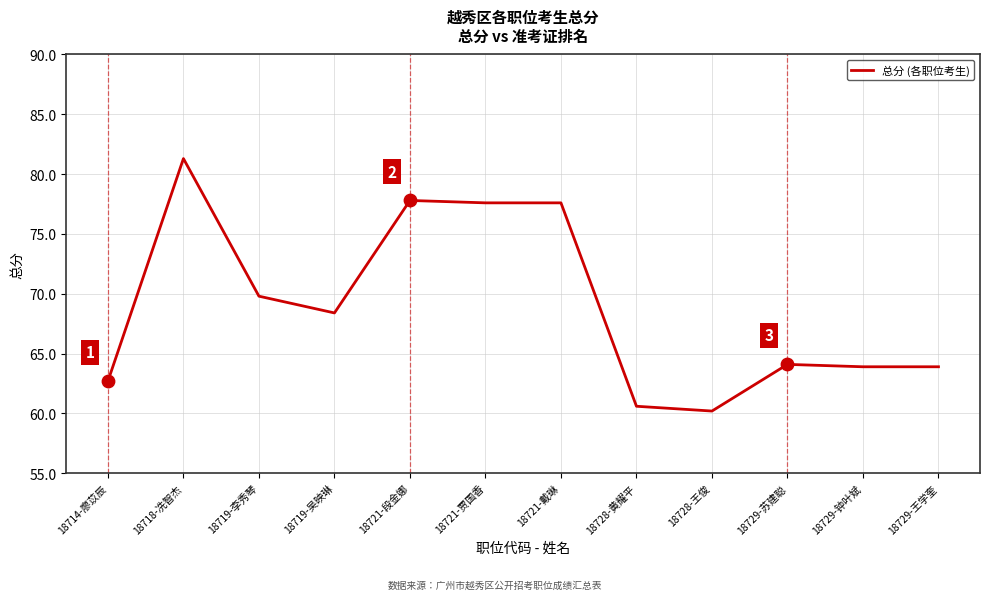

Between 18729-王学奎 and 18721-戴琳, which is larger?

18721-戴琳